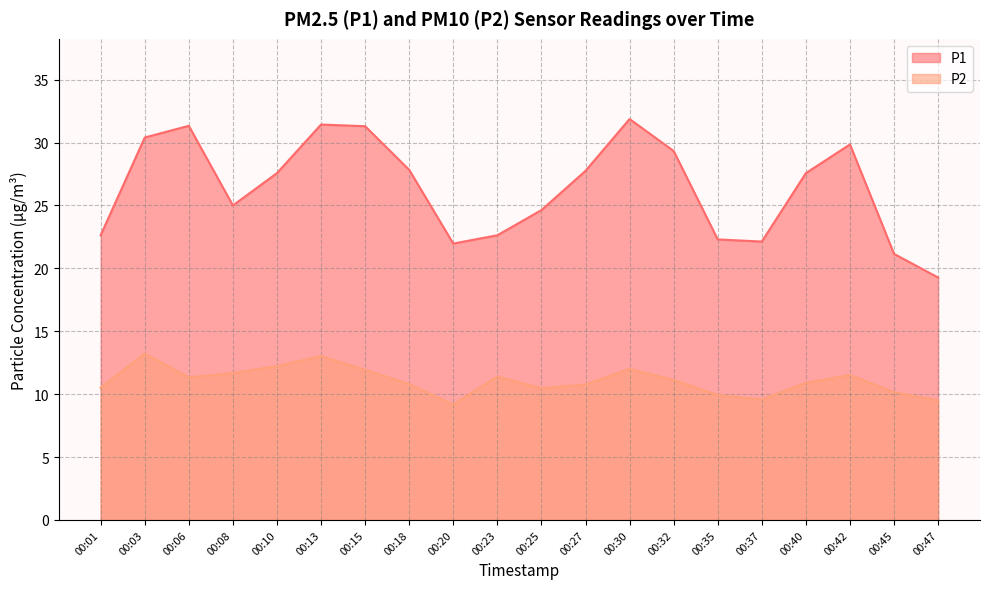

What is the sum of the P1 values at 00:18 and 00:06?

59.2